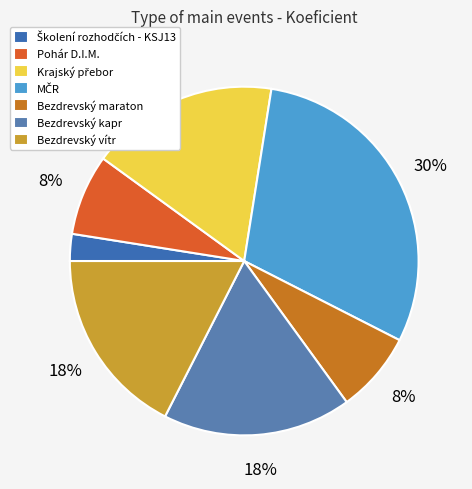

How many slices are in this pie chart?

7